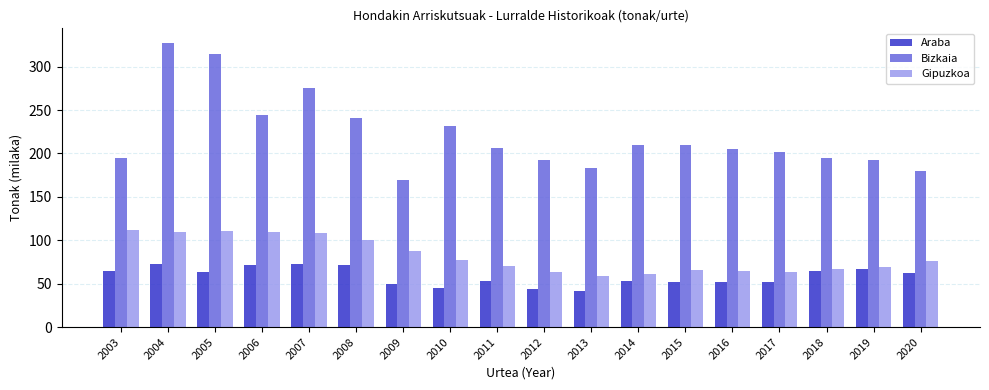

What is the difference between the maximum and minimum values in the Bizkaia series?

158.3